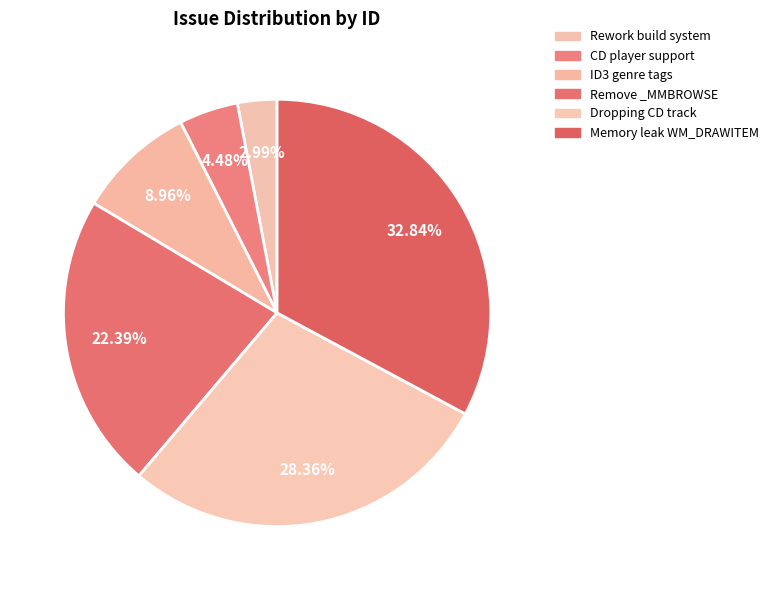

How many slices are in this pie chart?

6